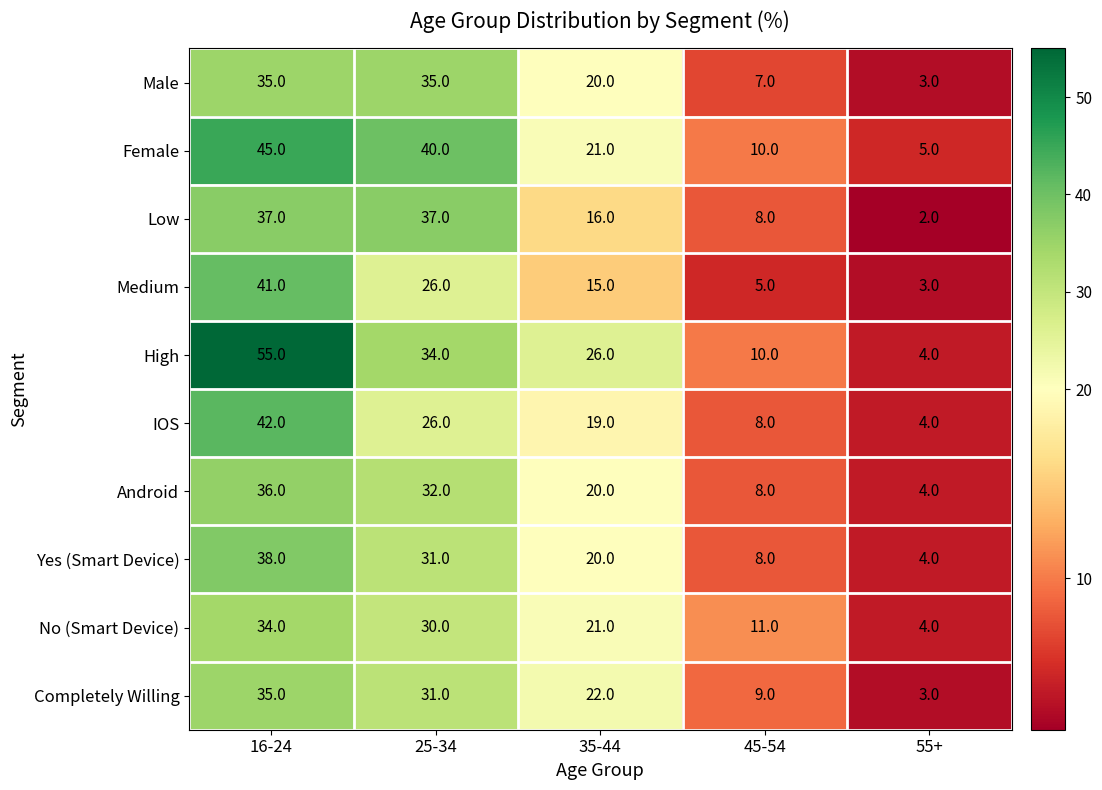

What is the total value across all series at 16-24?

398